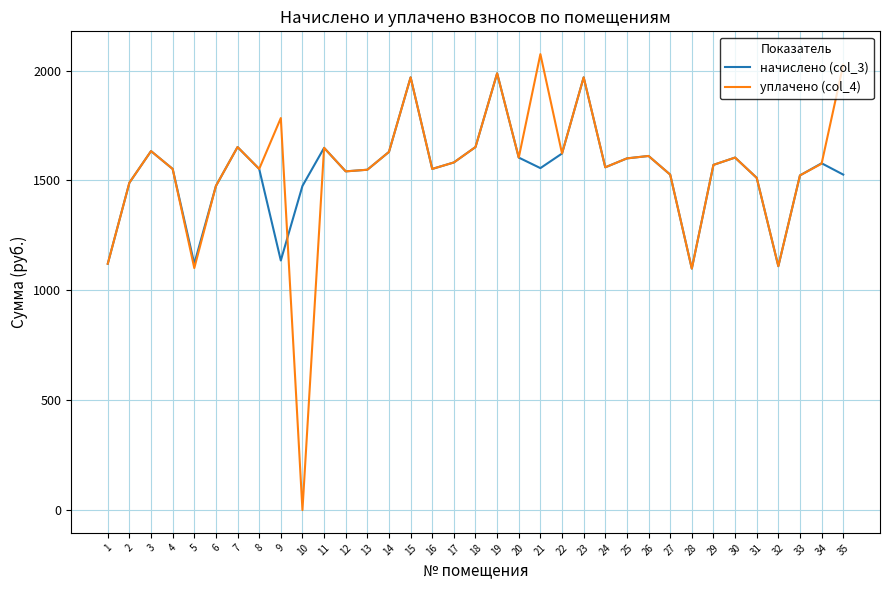

How many values in the уплачено (col_4) series are below 1575?

17